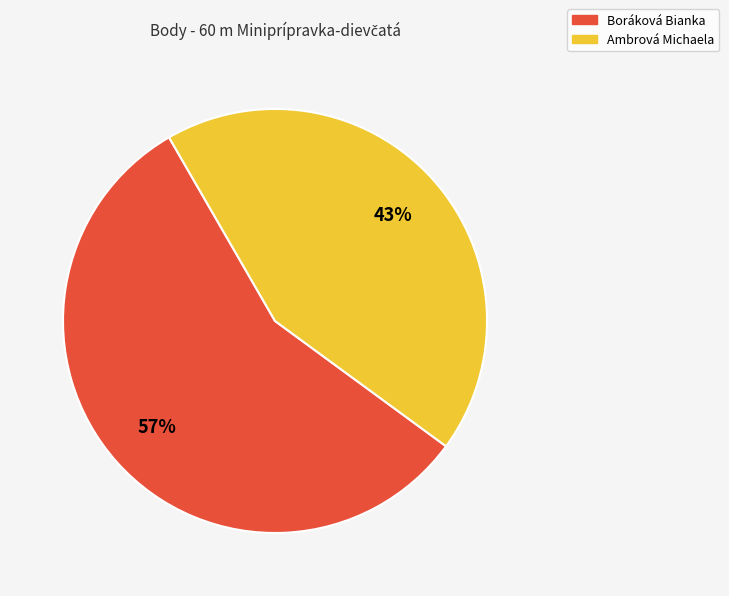

True or false: Ambrová Michaela accounts for 43% of the total.

True